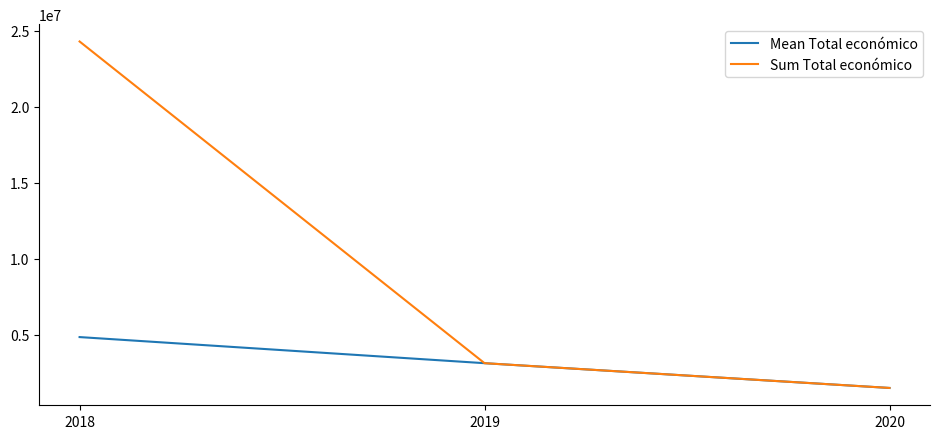

What is the highest value of the Sum Total económico series?

24296654.0